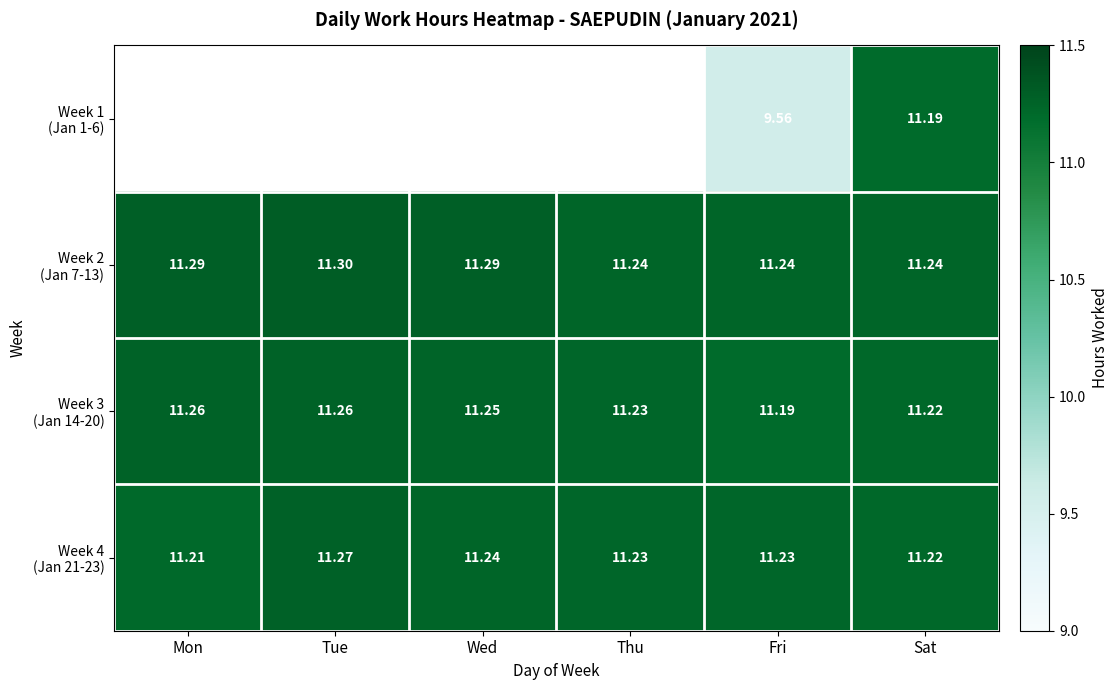

Is it true that Week 4 (Jan 21-23) equals 11.2 at Fri?

True